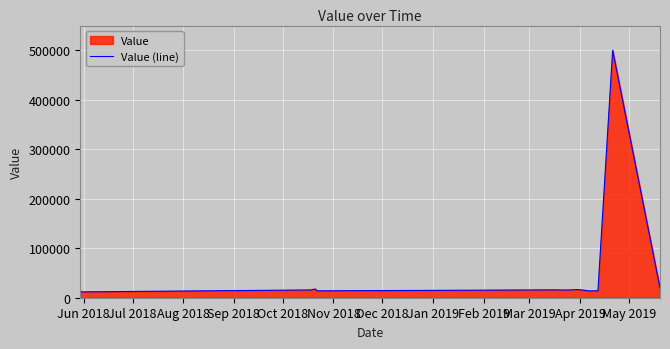

Does the chart display data point markers on the line(s)?

No